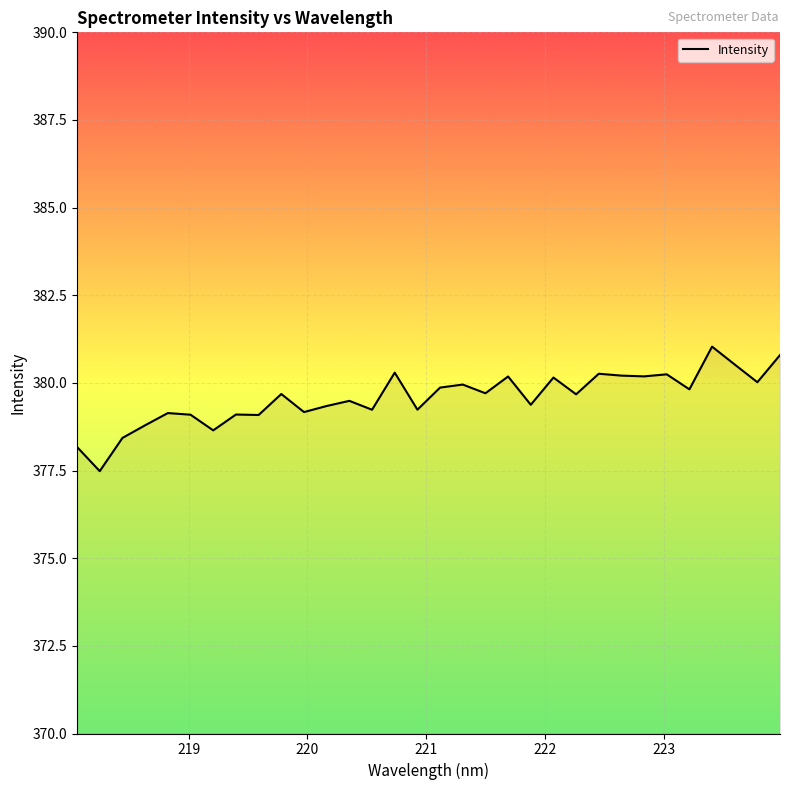

What is the minimum value shown in the chart?

377.5